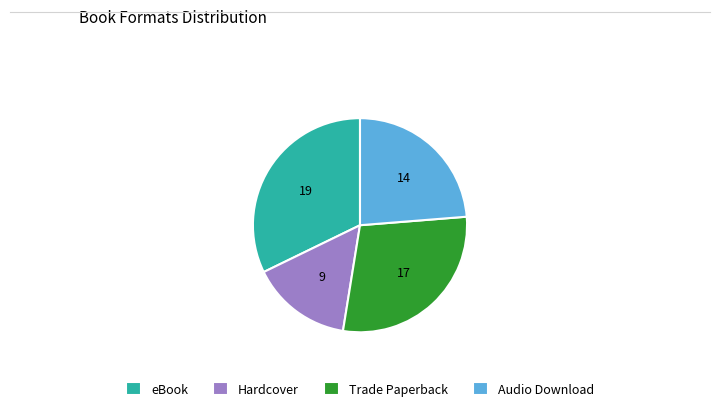

Rank the categories by value from highest to lowest.

eBook, Trade Paperback, Audio Download, Hardcover